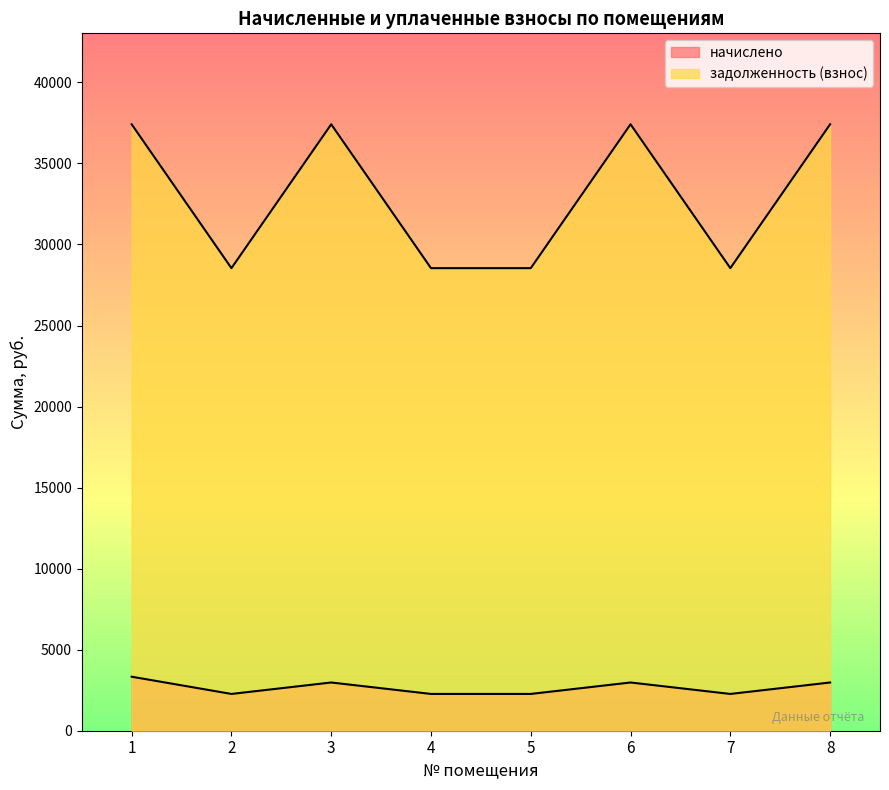

What is the minimum value for задолженность (взнос)?

28540.0